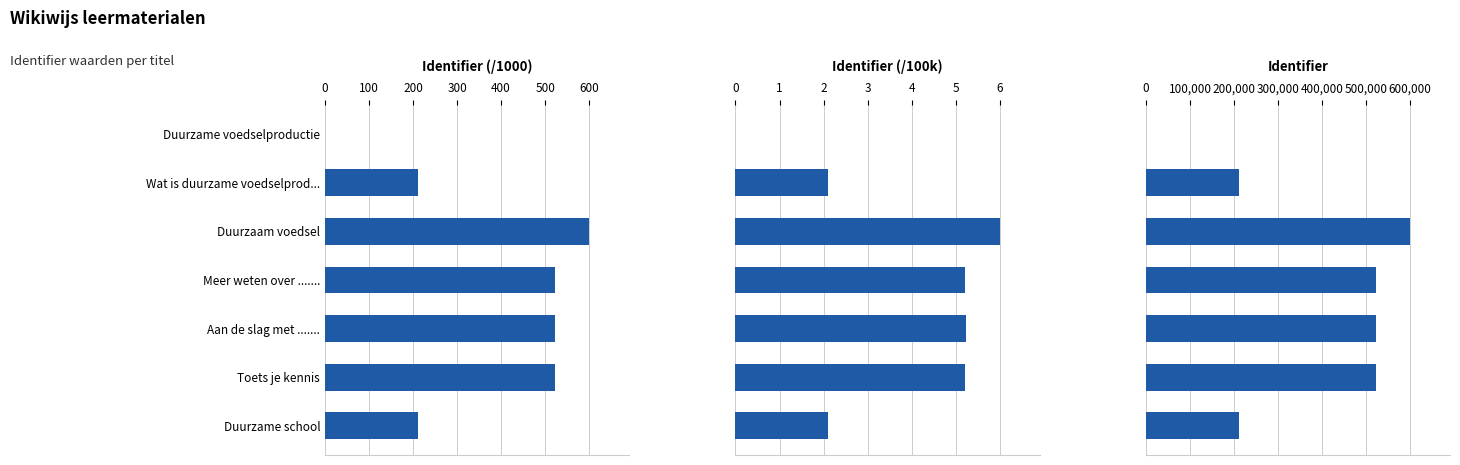

Are the bars horizontal?

Yes